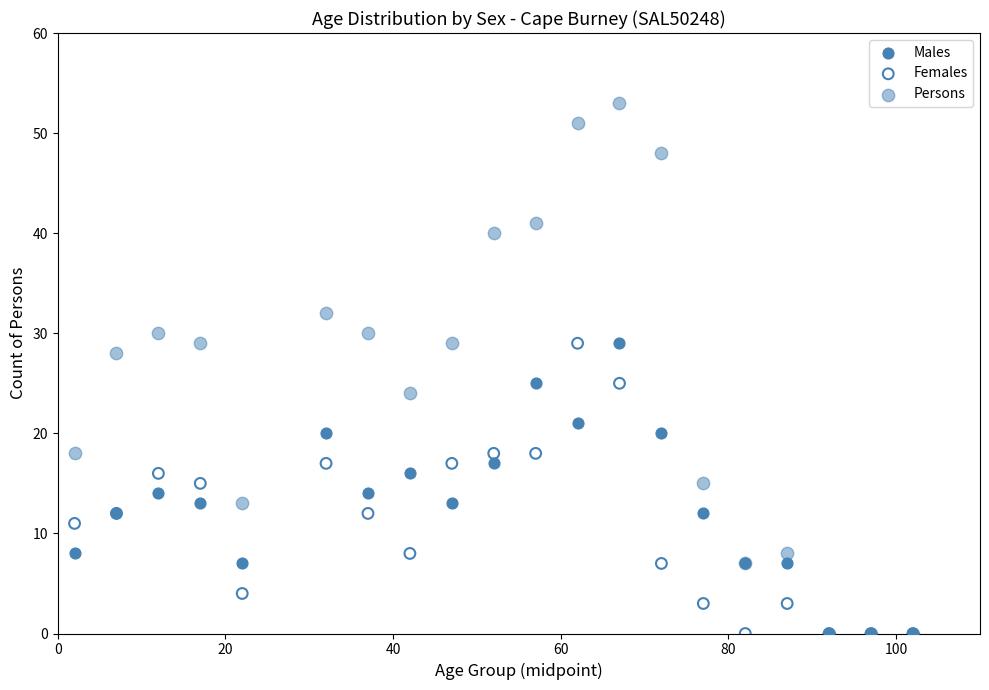

What are all the series names shown in the legend?

Males, Females, Persons